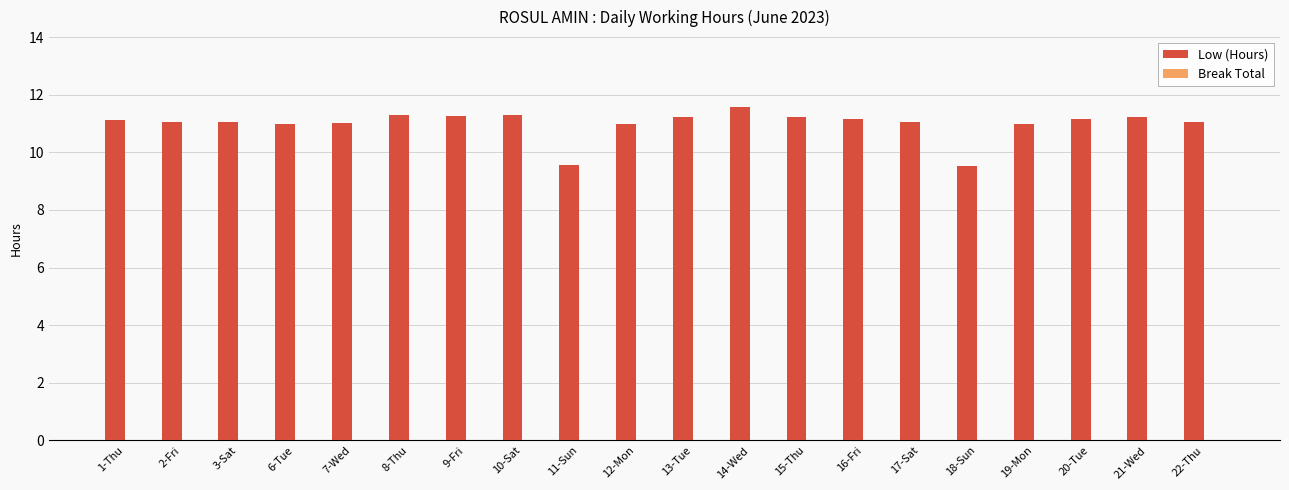

The chart shows a value of 18.4 at 10-Sat. True or false?

False